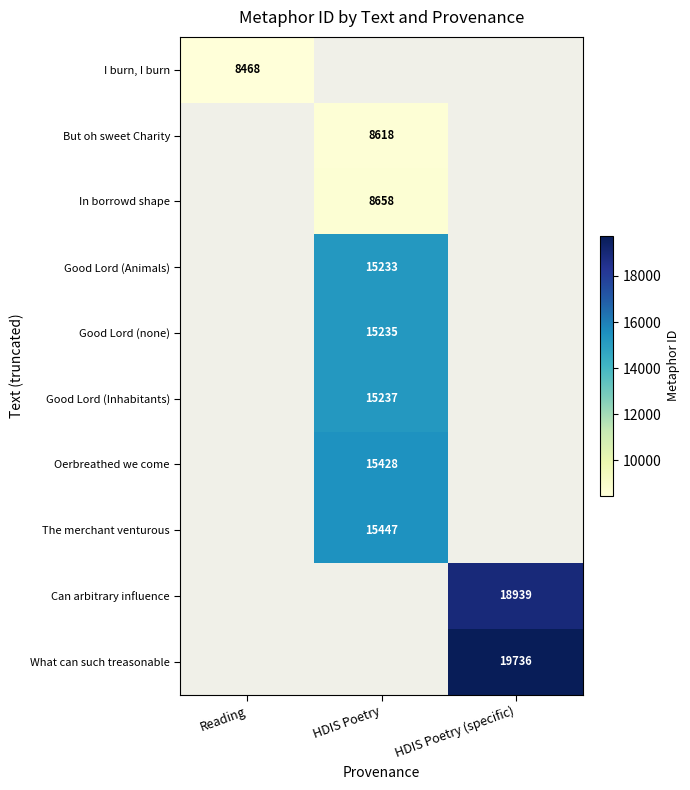

How many categories are shown in the chart?

3